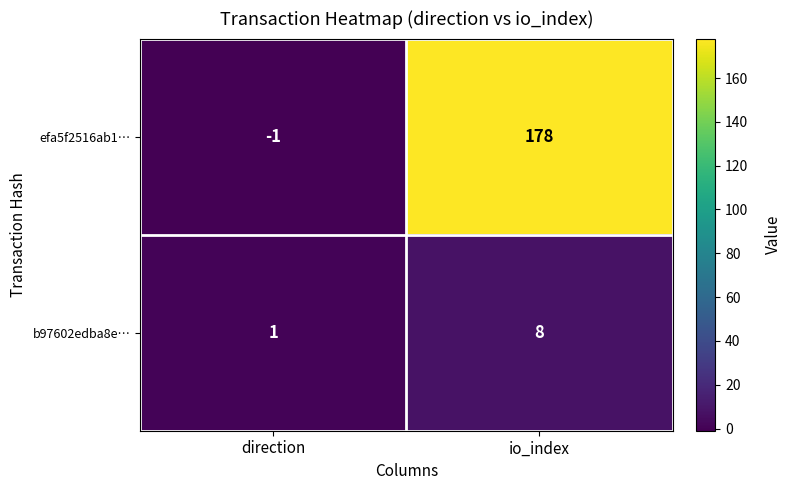

What is the maximum value for b97602edba8e…?

8